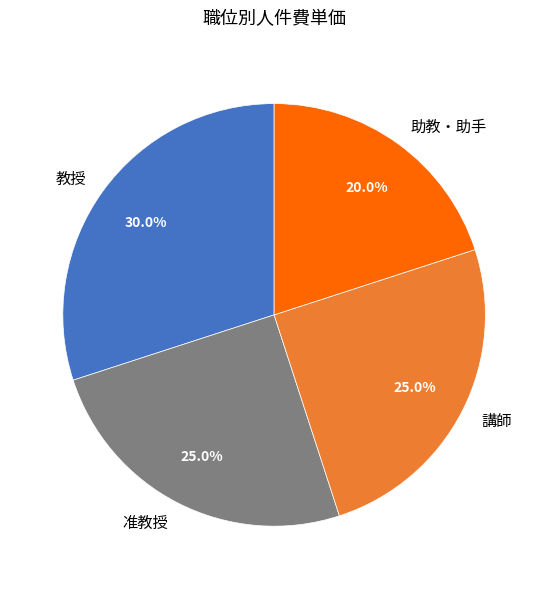

Approximately how many times larger is the value at 助教・助手 compared to 准教授?

0.8